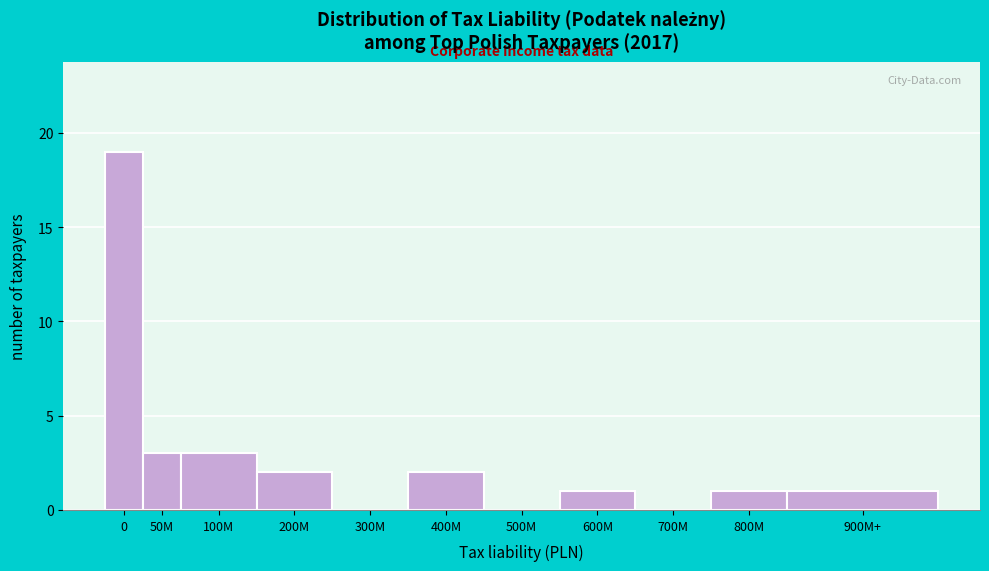

Reading left to right, list all the values displayed in this chart.

0=19	50M=3	100M=3	200M=2	300M=0	400M=2	500M=0	600M=1	700M=0	800M=1	900M+=1